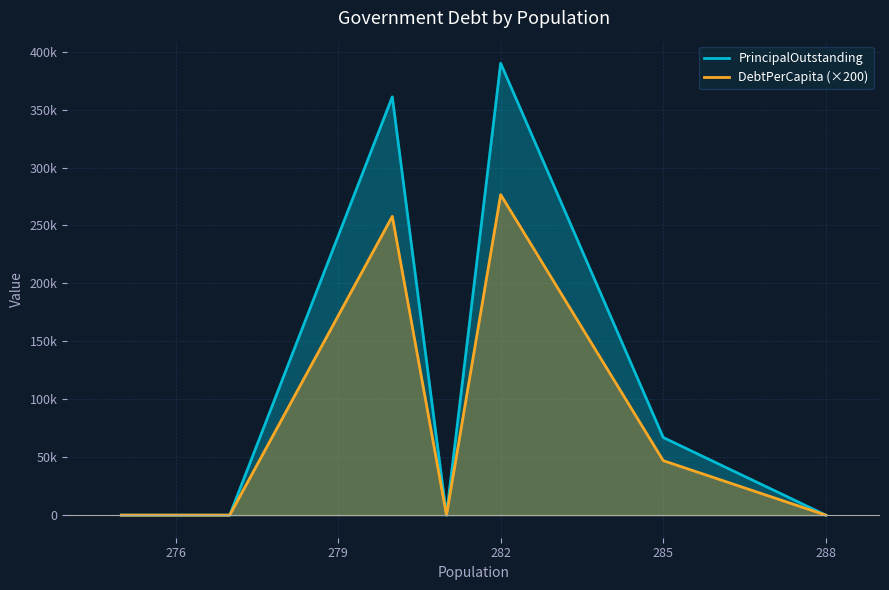

Which series has the largest total across all categories?

PrincipalOutstanding